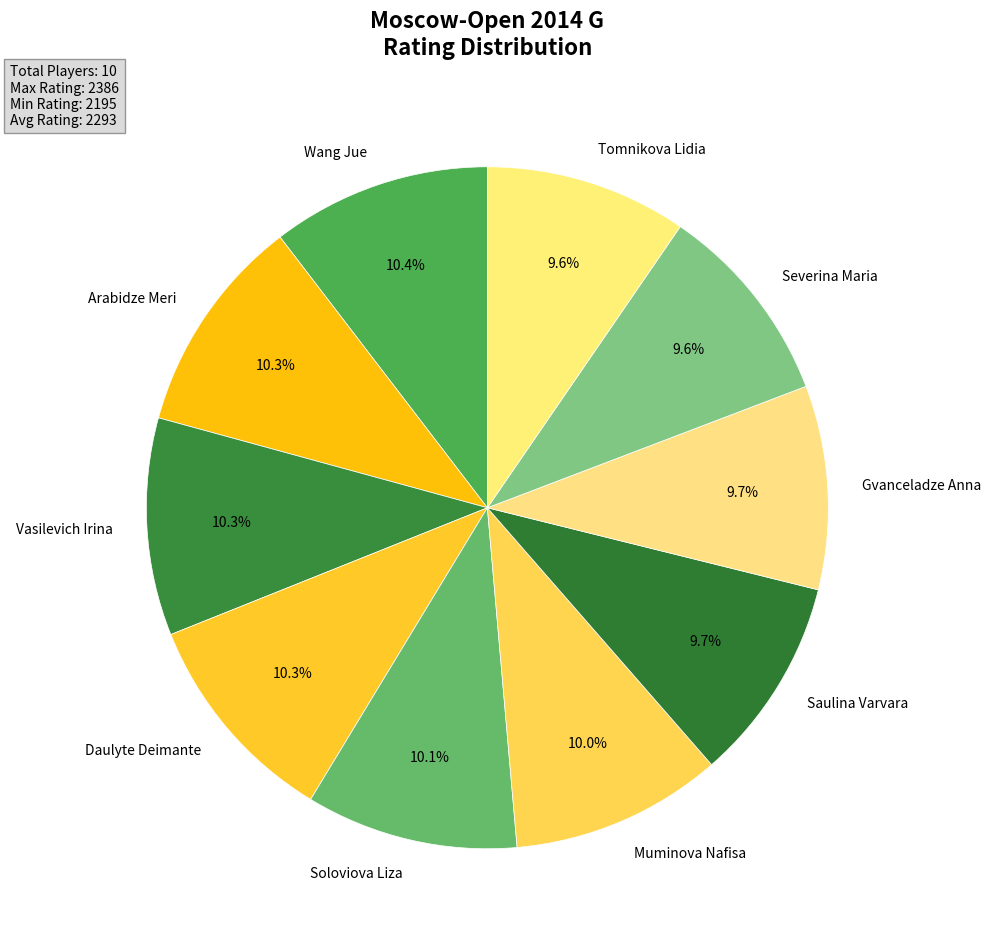

The Soloviova Liza slice represents 10% of the pie. True or false?

True